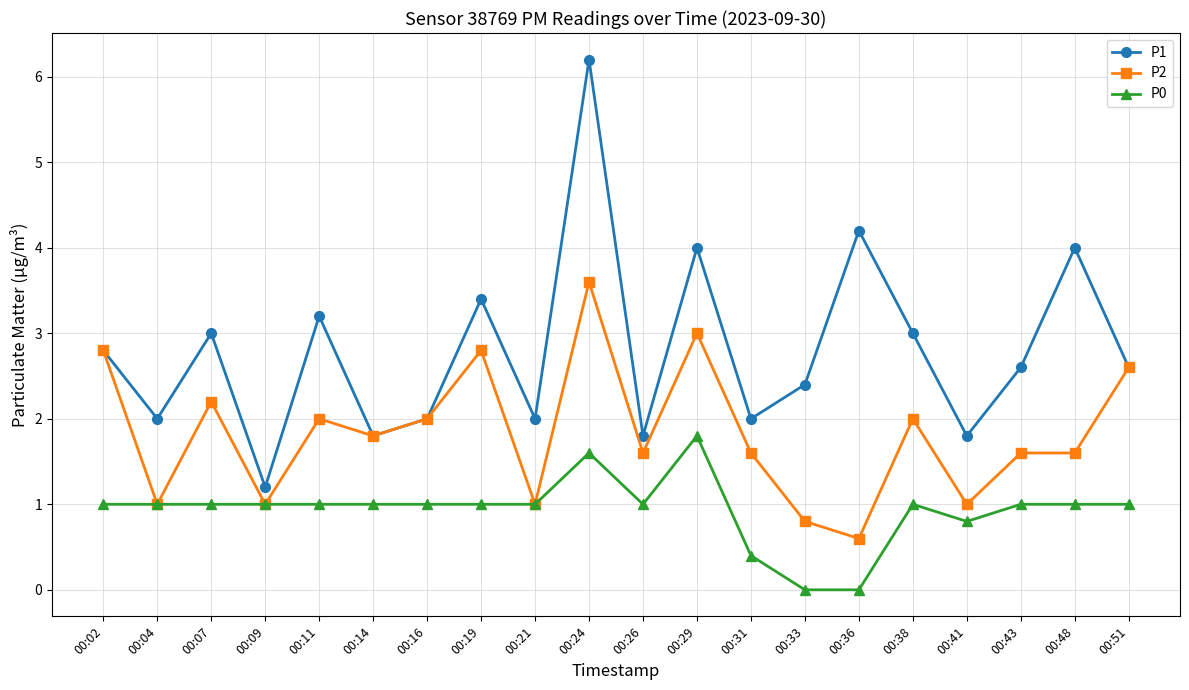

Reading left to right, what are all the values shown in this chart?

P1: 2.8	2.0	3.0	1.2	3.2	1.8	2.0	3.4	2.0	6.2	1.8	4.0	2.0	2.4	4.2	3.0	1.8	2.6	4.0	2.6
P2: 2.8	1.0	2.2	1.0	2.0	1.8	2.0	2.8	1.0	3.6	1.6	3.0	1.6	0.8	0.6	2.0	1.0	1.6	1.6	2.6
P0: 1.0	1.0	1.0	1.0	1.0	1.0	1.0	1.0	1.0	1.6	1.0	1.8	0.4	0.0	0.0	1.0	0.8	1.0	1.0	1.0